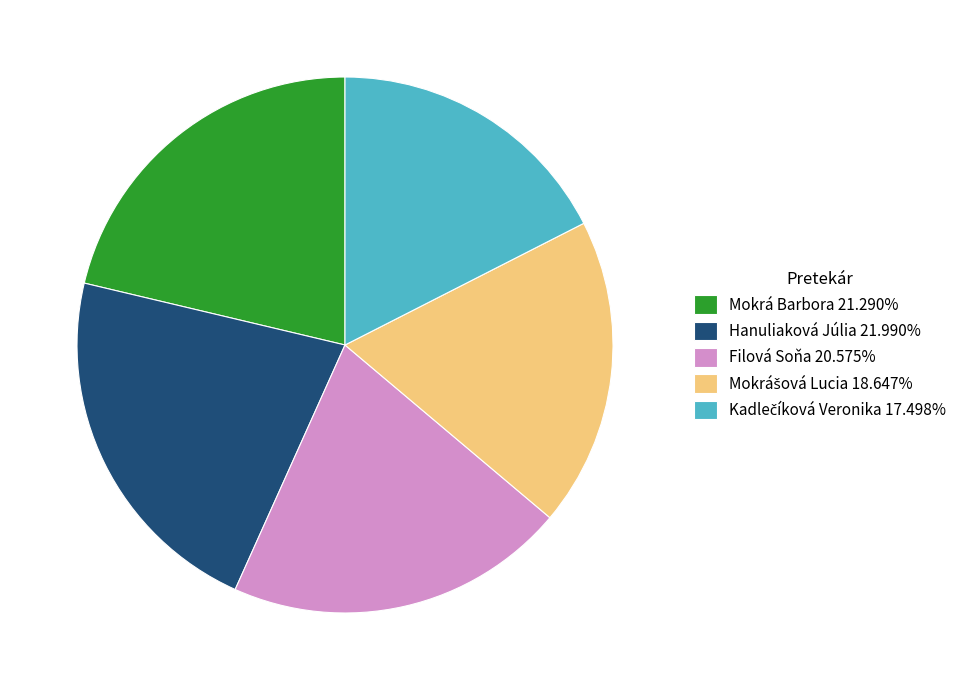

Does Hanuliaková Júlia represent more than half of the total?

No